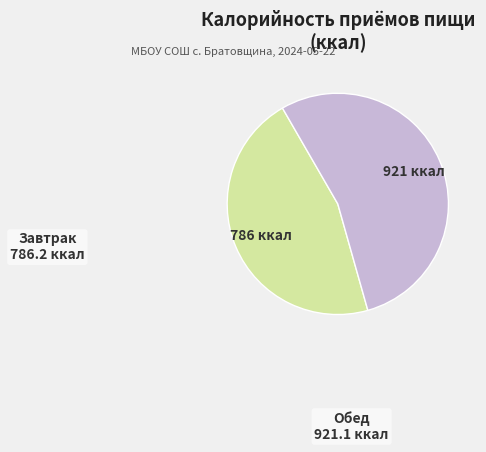

Does any single category account for the majority?

Yes